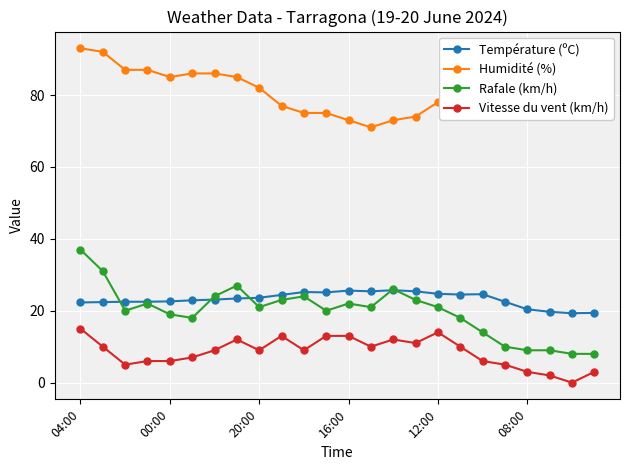

At how many categories does at least one series exceed 54?

24